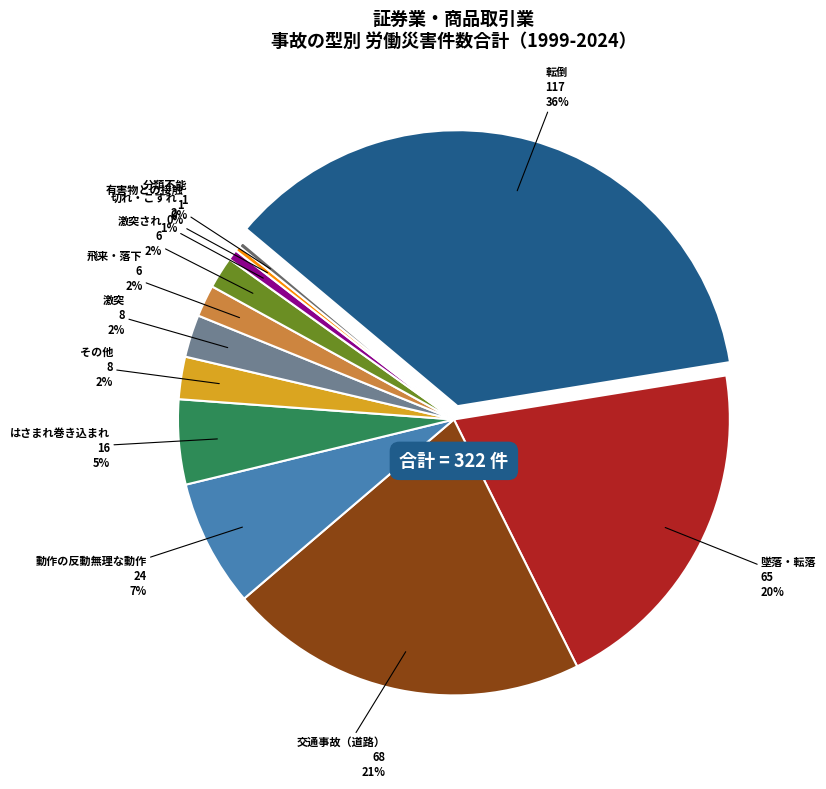

Count the number of slices in the pie.

12